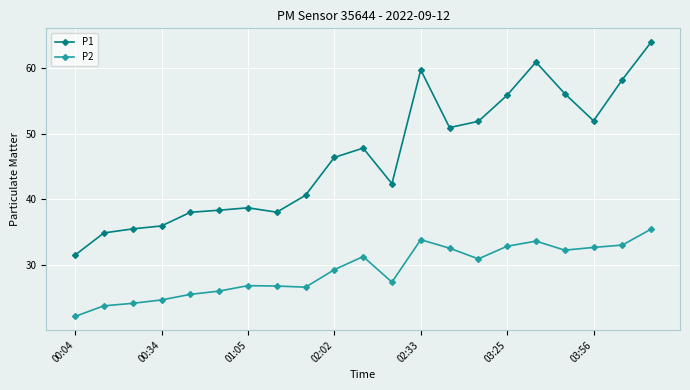

True or false: P1 and P2 cross at least once.

False